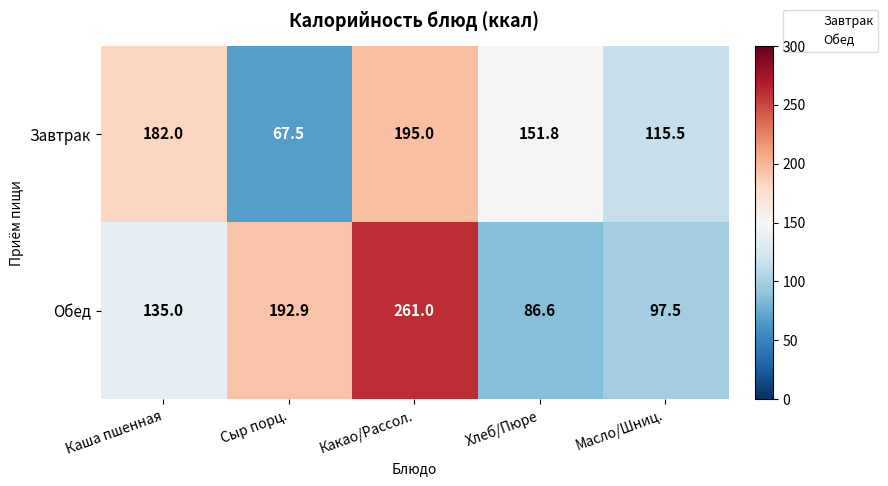

At which category is the sum across all series the highest?

Какао/Рассол.